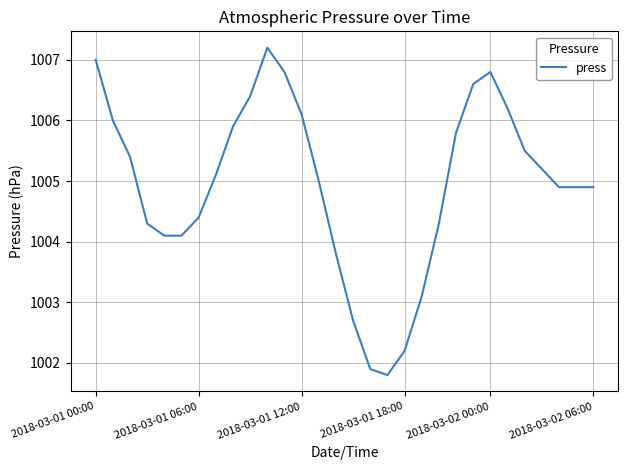

What is the difference between the maximum and minimum values?

5.4